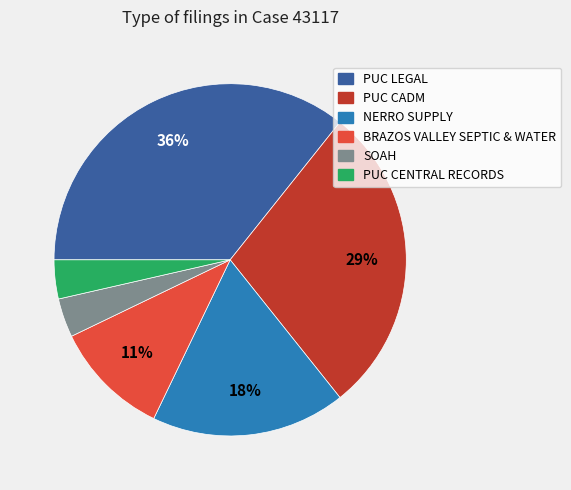

True or false: NERRO SUPPLY accounts for 18% of the total.

True